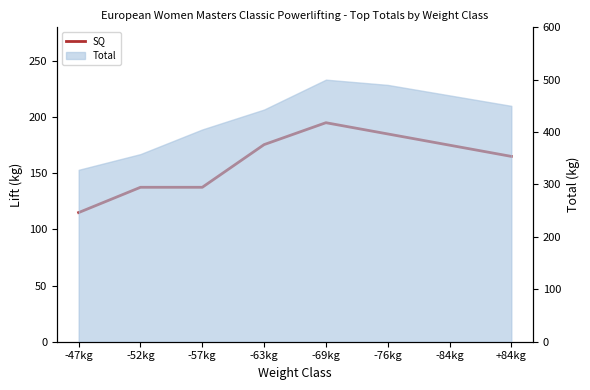

What position from the right is -57kg?

6